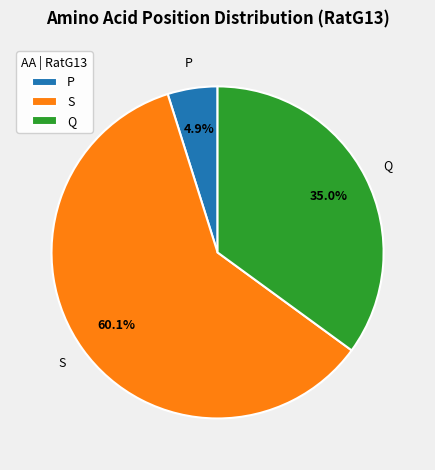

To the nearest percent, what percentage of the pie is P?

5%